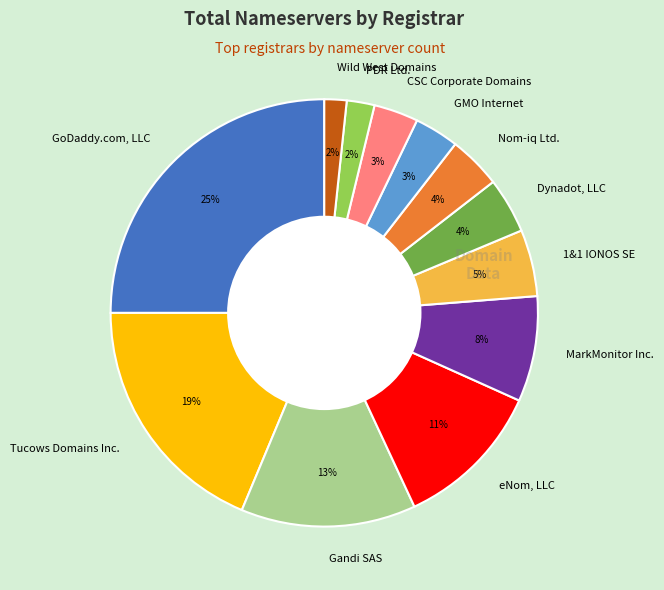

To the nearest percent, what portion does PDR Ltd. represent?

2%